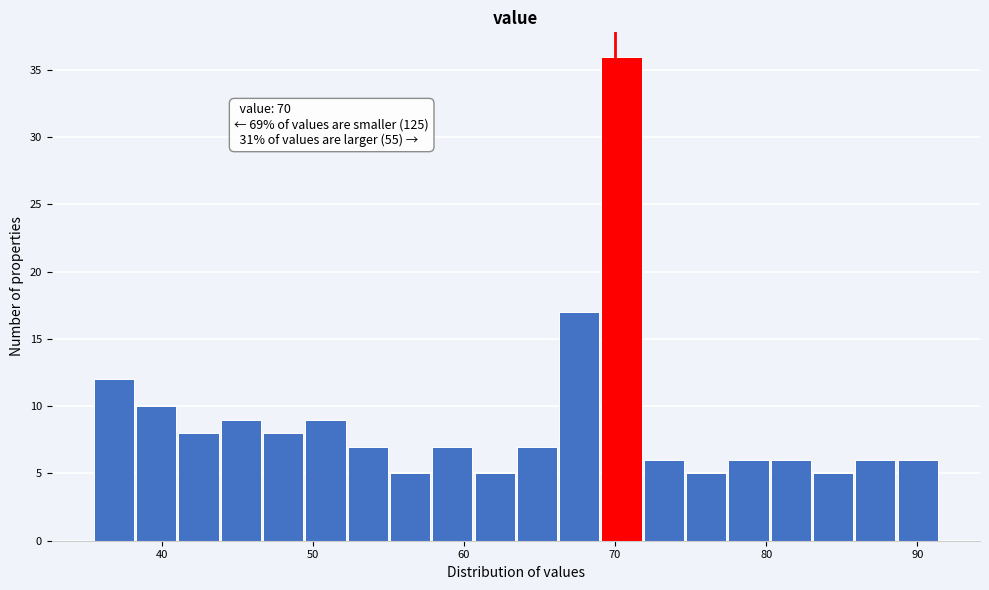

Read against the x-axis, roughly where is the centre of the tallest bar?

70